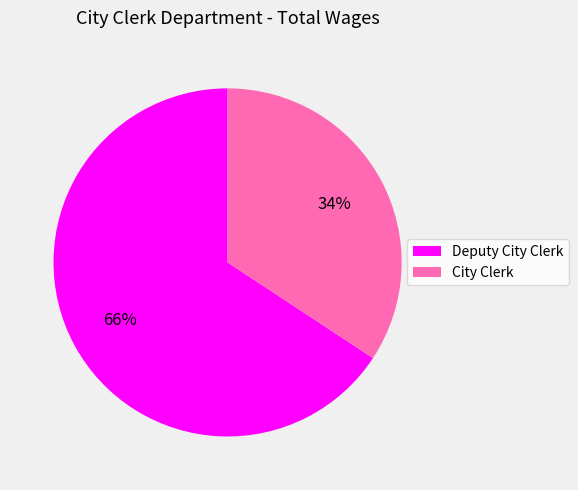

Which category accounts for the majority?

Deputy City Clerk